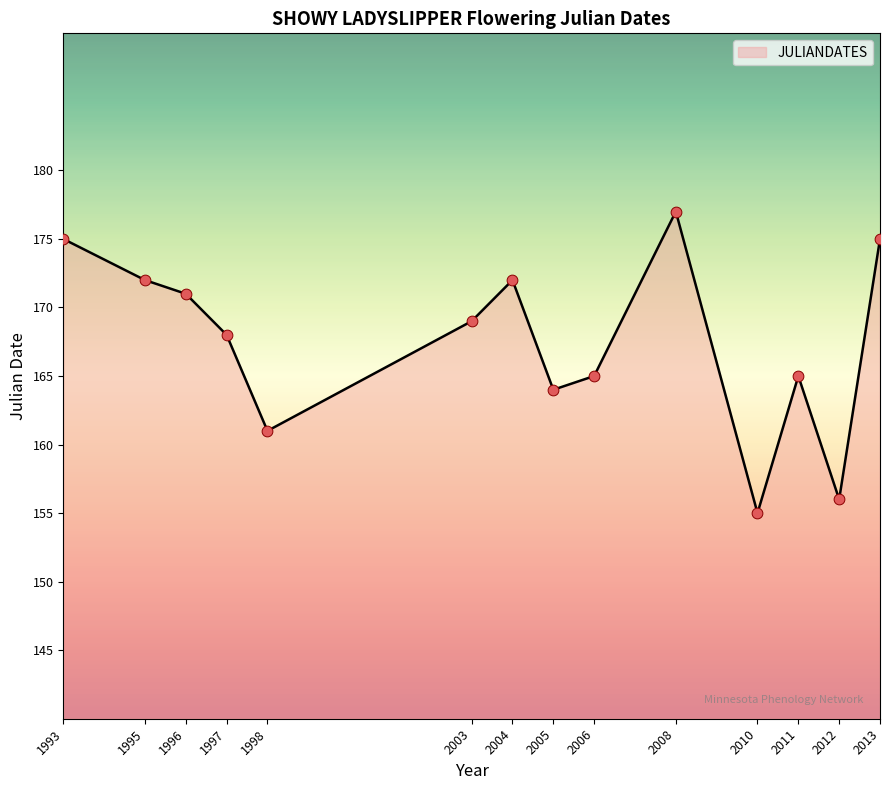

What is the change in value from 2006 to 2012?

-9